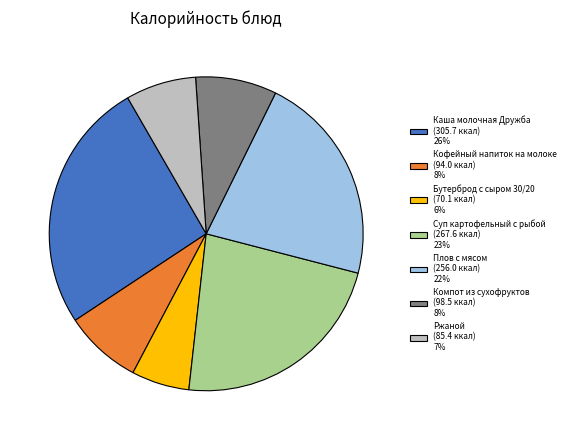

Does Кофейный напиток на молоке (94.0 ккал) 8% represent more than half of the total?

No